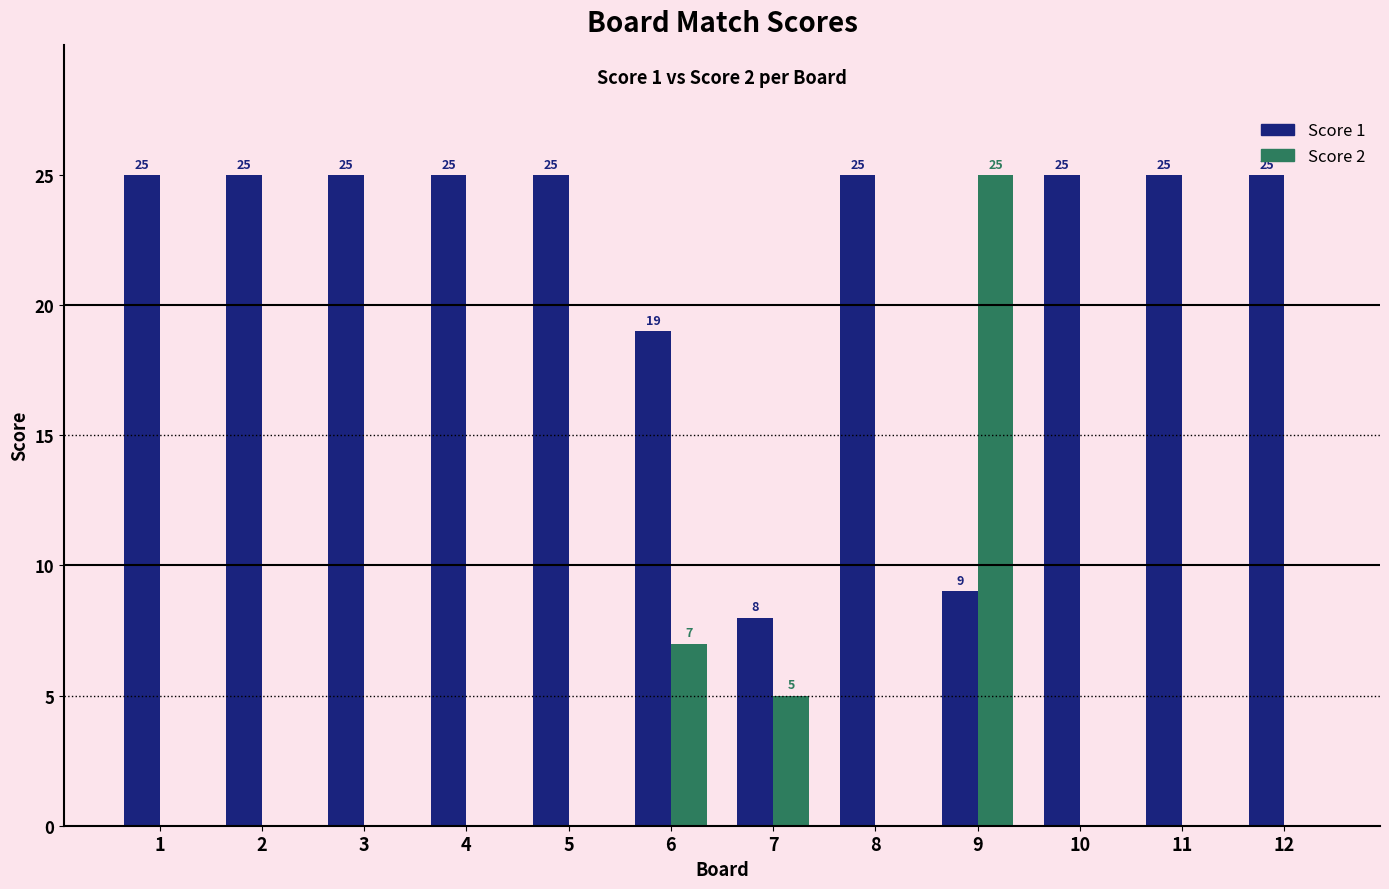

How many distinct data groups are displayed?

2